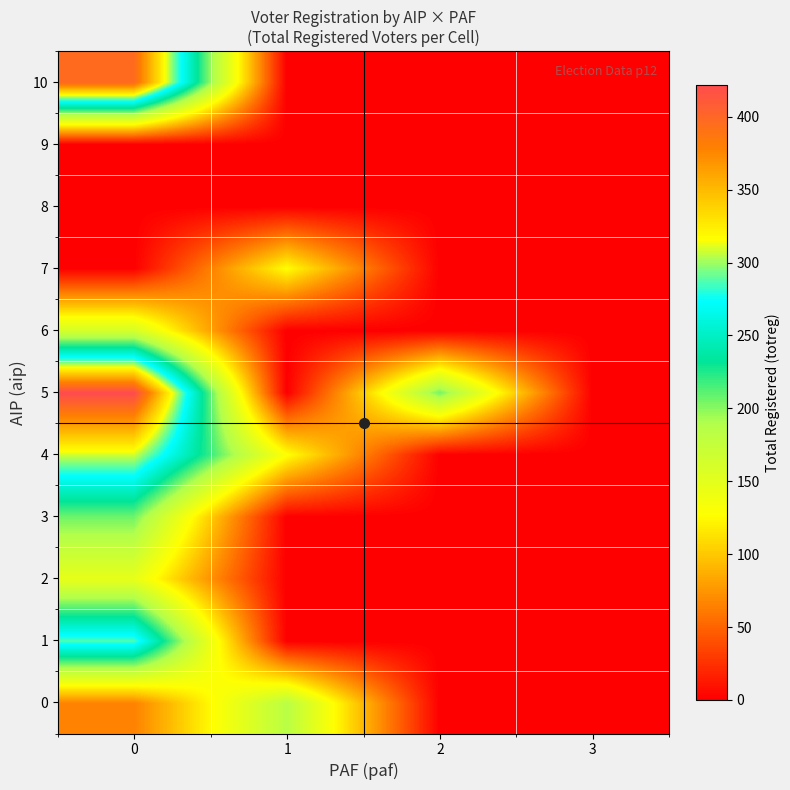

Between 1 and 2, which series saw the biggest shift?

5